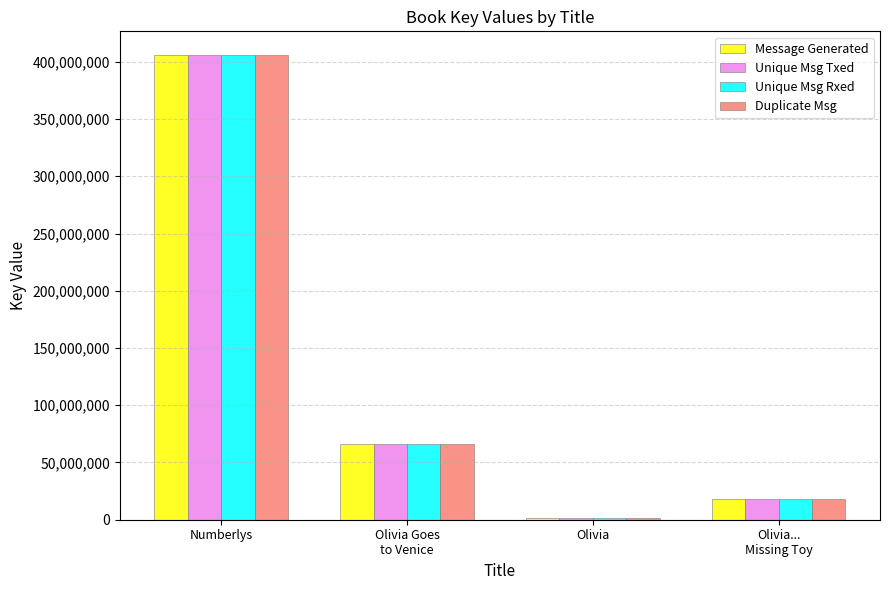

Reading left to right, what are all the values shown in this chart?

Message Generated: Numberlys=406316785	Olivia Goes
to Venice=66205079	Olivia=1498611	Olivia...
Missing Toy=18248087
Unique Msg Txed: Numberlys=406316785	Olivia Goes
to Venice=66205079	Olivia=1498611	Olivia...
Missing Toy=18248087
Unique Msg Rxed: Numberlys=406316785	Olivia Goes
to Venice=66205079	Olivia=1498611	Olivia...
Missing Toy=18248087
Duplicate Msg: Numberlys=406316785	Olivia Goes
to Venice=66205079	Olivia=1498611	Olivia...
Missing Toy=18248087